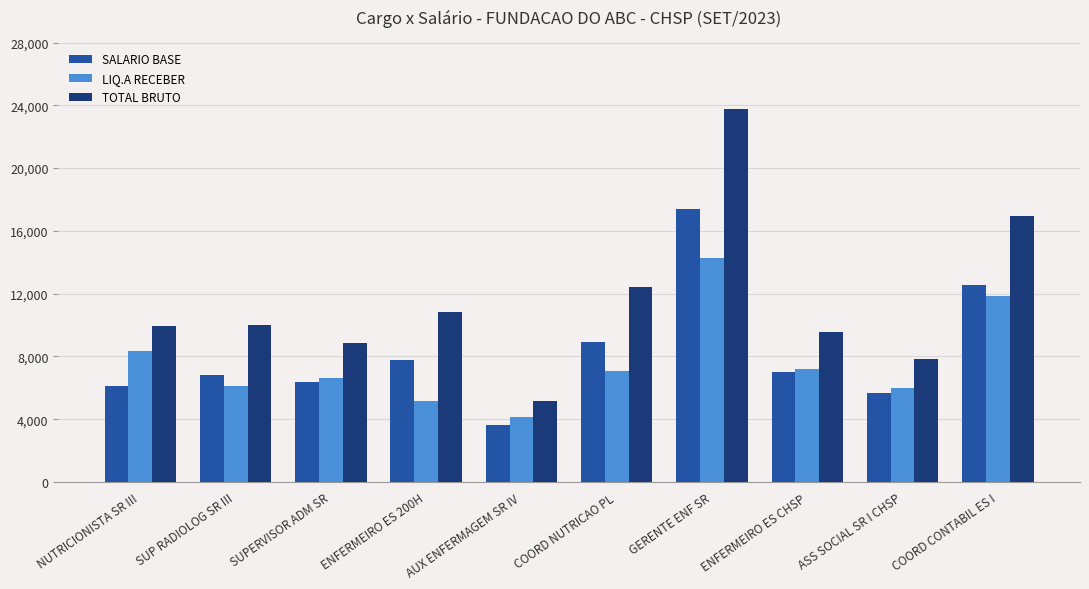

What is the difference between the highest and lowest values at ENFERMEIRO ES CHSP?

2556.2